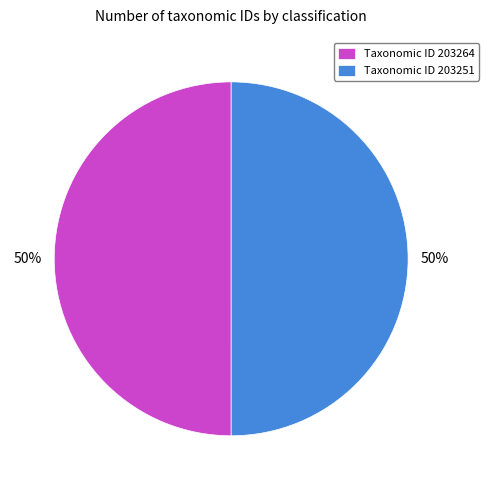

What percentage is the Taxonomic ID 203264 slice, to the nearest percent?

50%